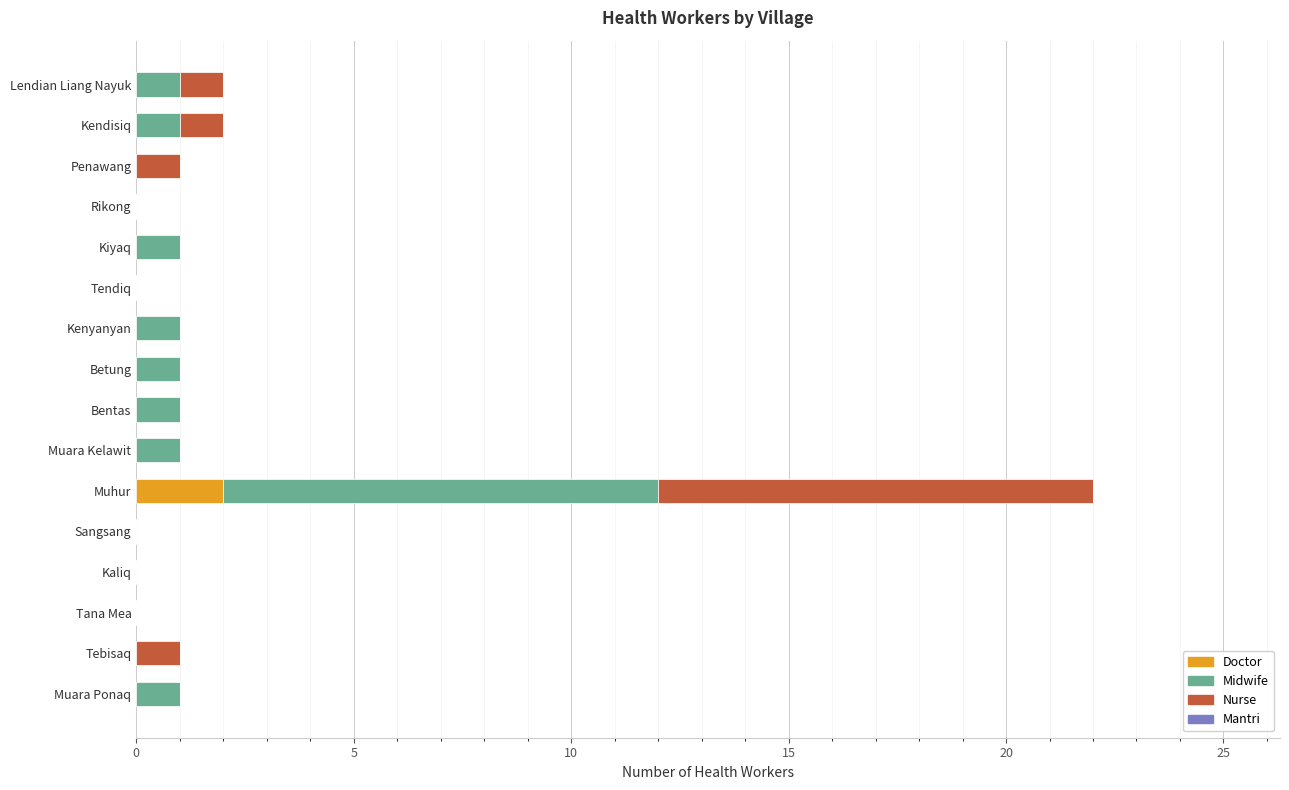

At which category is the sum across all series the highest?

Muhur